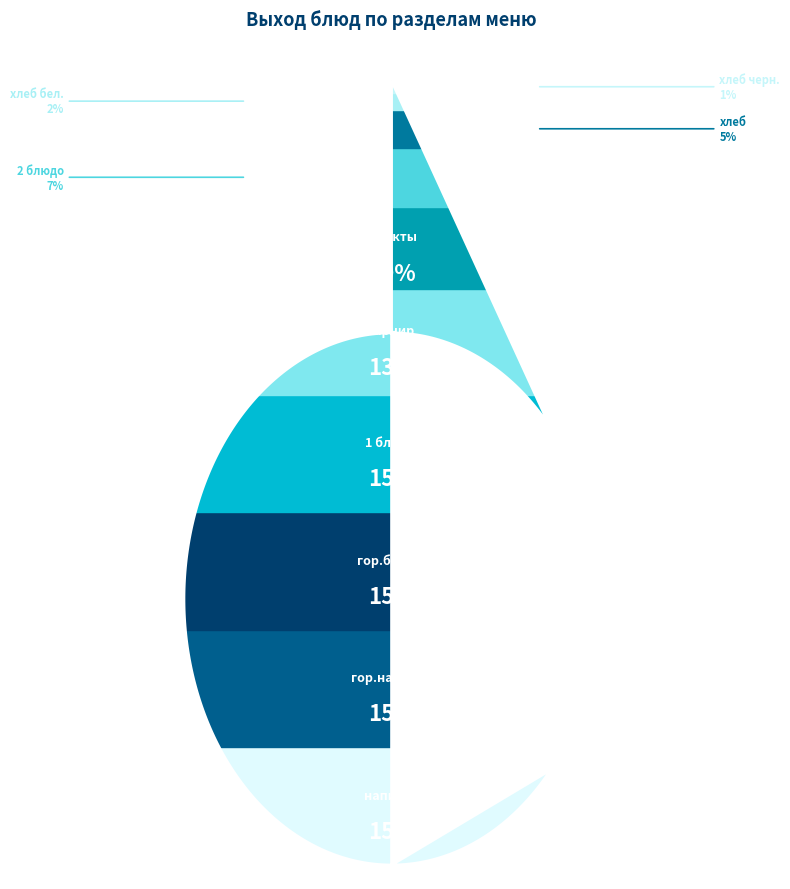

To the nearest percent, what is the average slice percentage?

10%